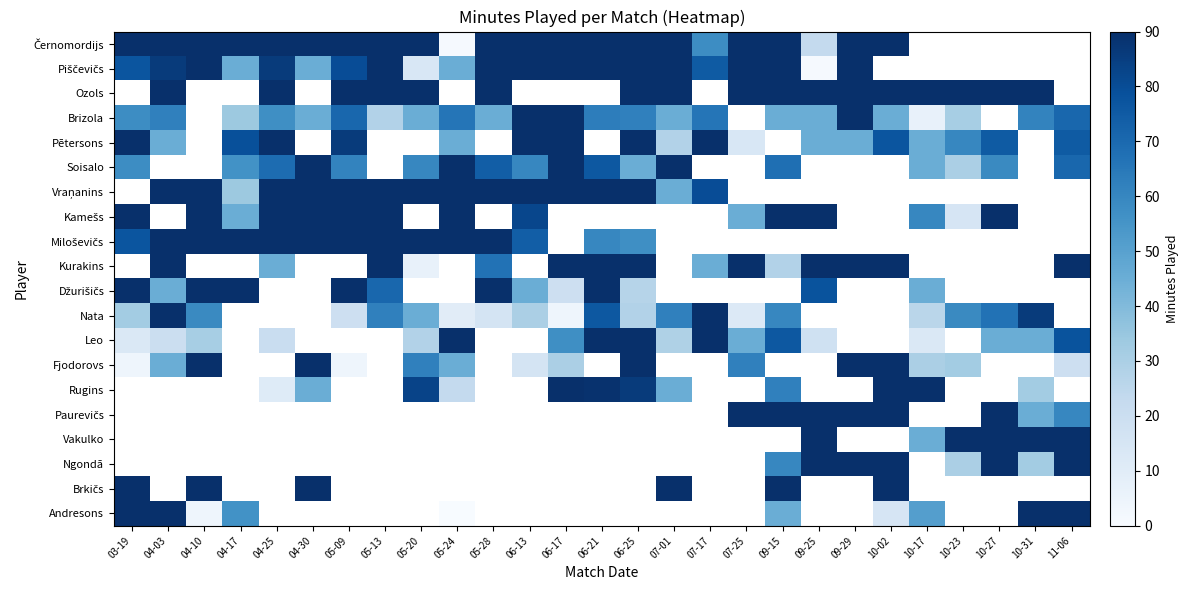

Rank the series at 11-06 from lowest to highest value.

Fjodorovs, Rugins, Paurevičs, Soisalo, Vraņanins, Kamešs, Miloševičs, Kurakins, Džurišičs, Nata, Leo, Černomordijs, Piščevičs, Ozols, Brizola, Pētersons, Vakulko, Ngondā, Brkičs, Andresons